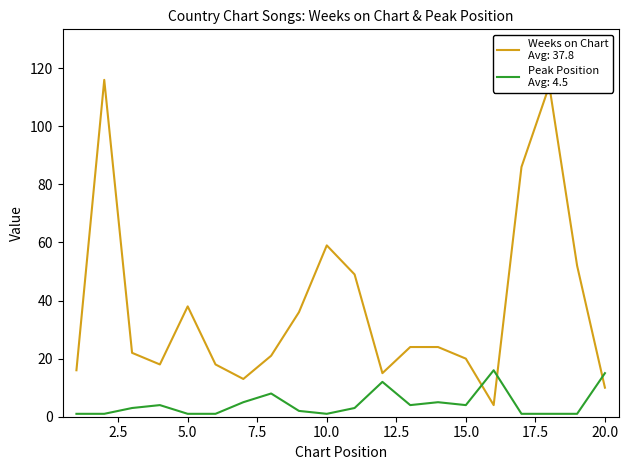

What is the greatest value displayed?

116